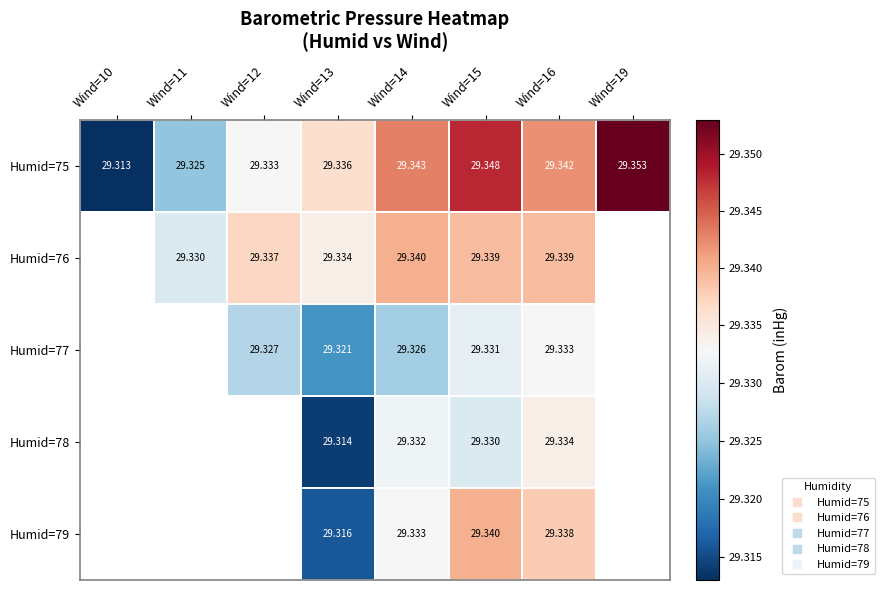

Which series has the largest range (max minus min)?

Humid=75